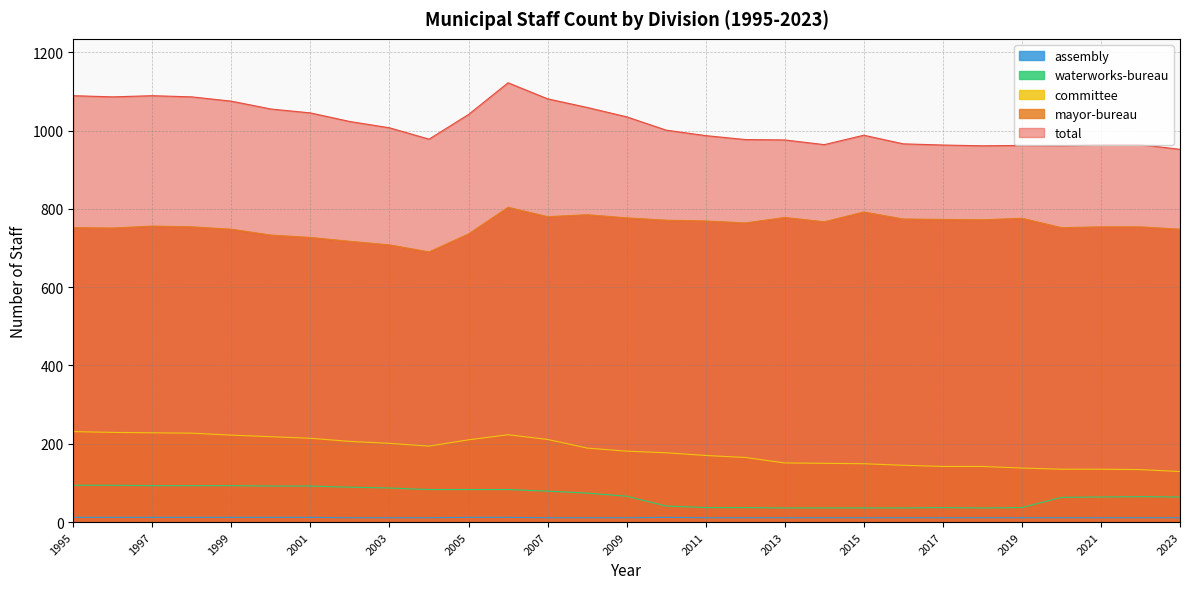

How many series are shown in this chart?

5